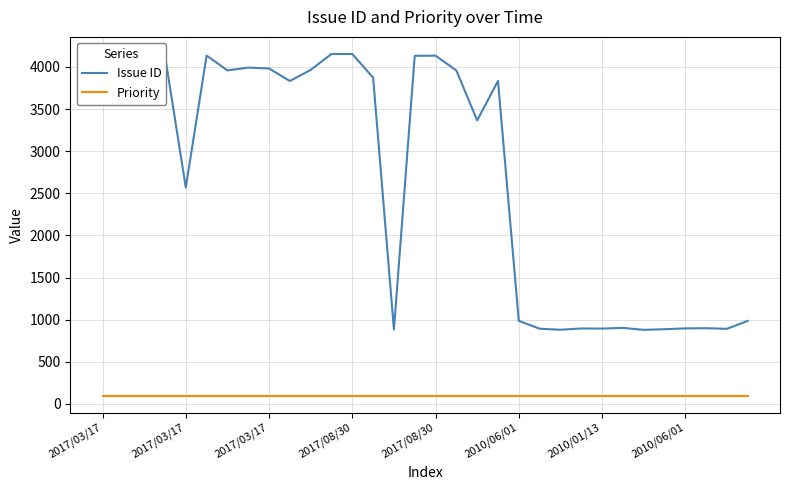

Which series has the widest spread of values?

Issue ID